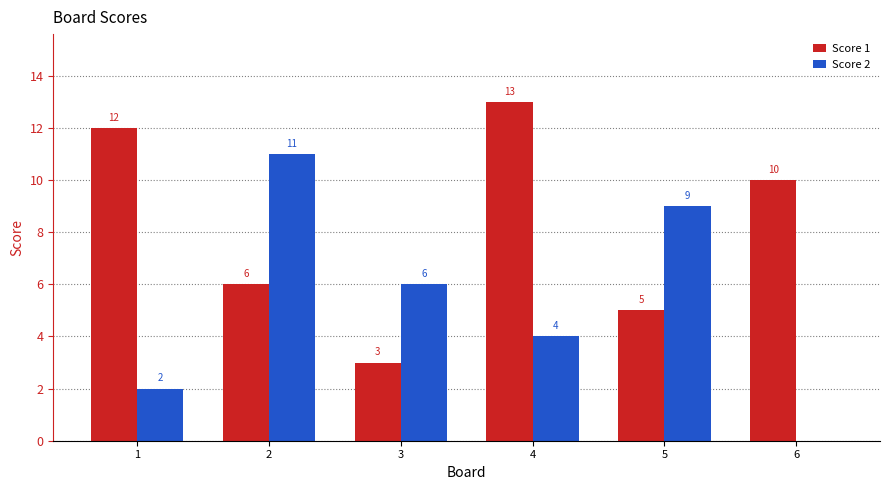

Which series changed the most between 3 and 6?

Score 1